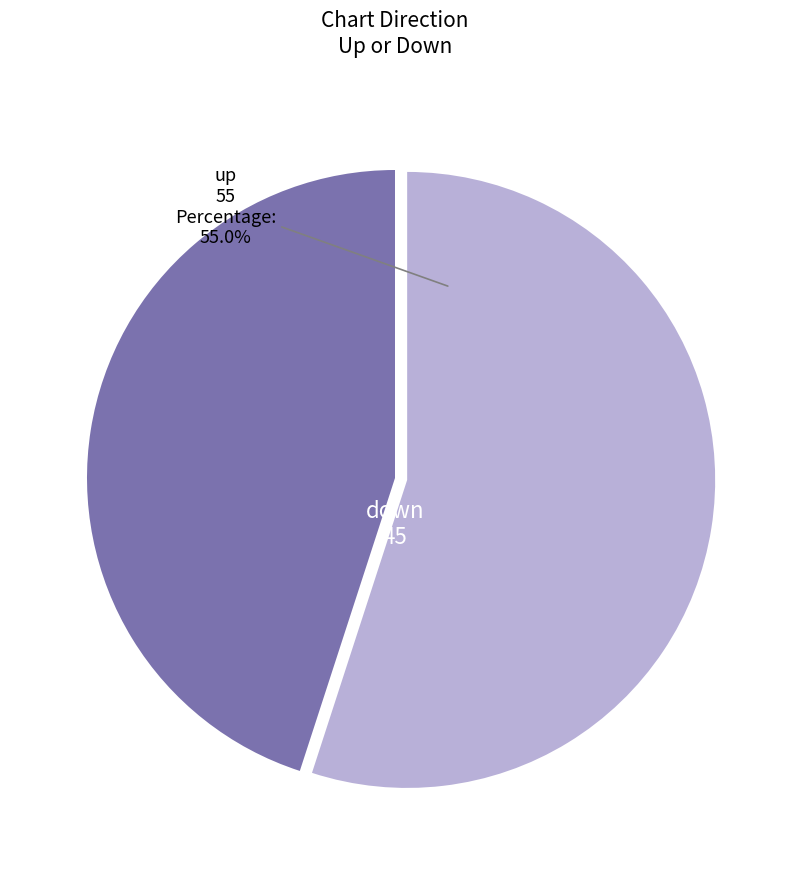

Is there a majority slice in this chart?

Yes